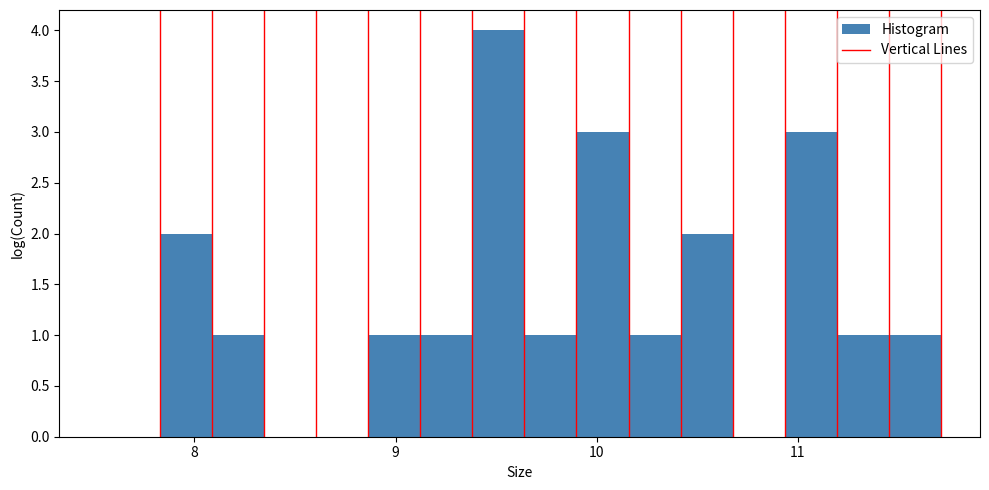

Read against the x-axis, roughly where is the centre of the tallest bar?

9.5